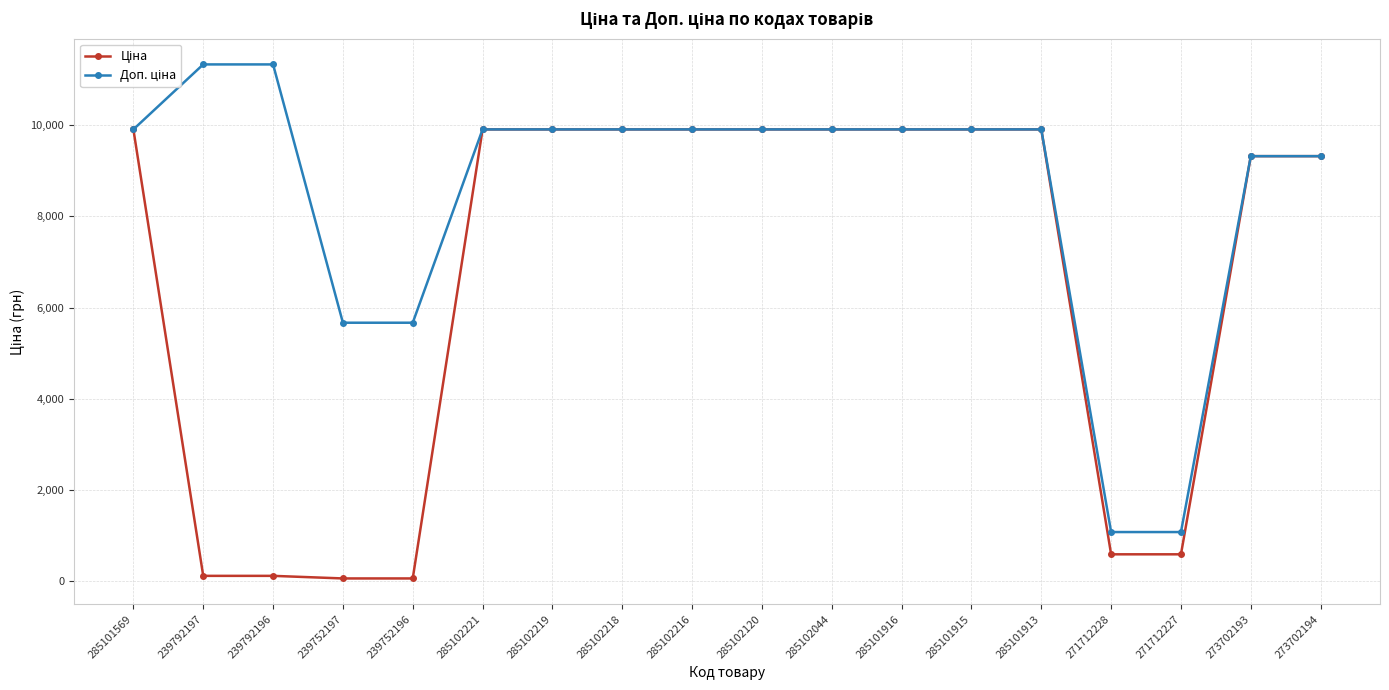

What is the maximum value shown in the chart?

11334.0